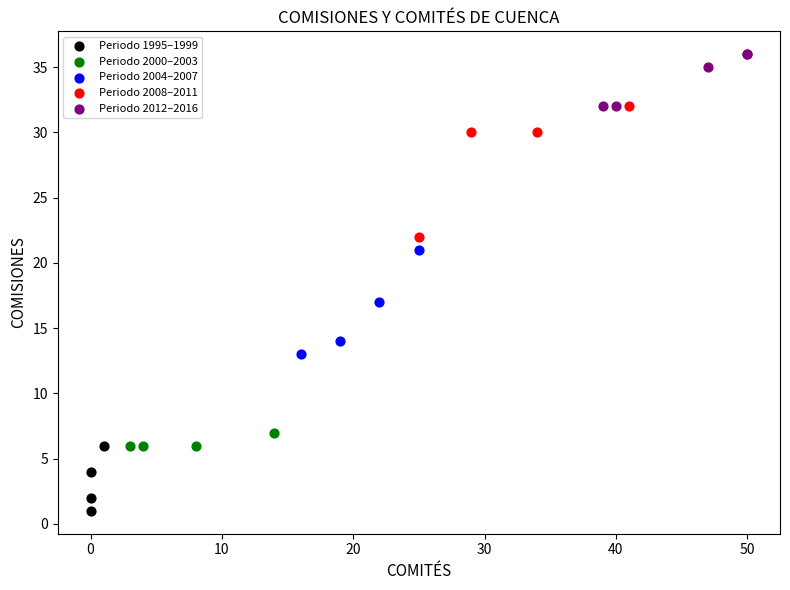

Which series has the widest spread of Y values?

Periodo 2008–2011